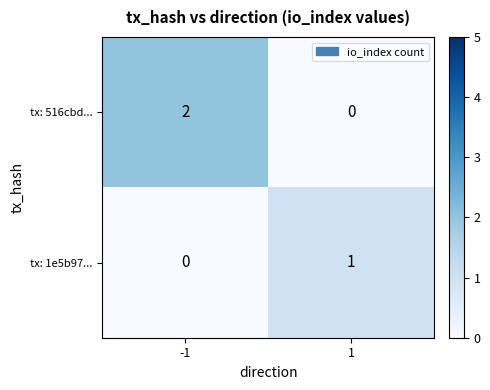

How many positive values does the tx: 516cbd... series have?

1